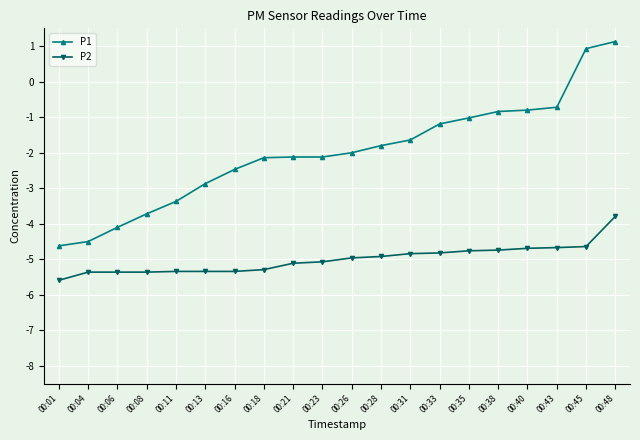

How many data points in P2 are less than -4?

19